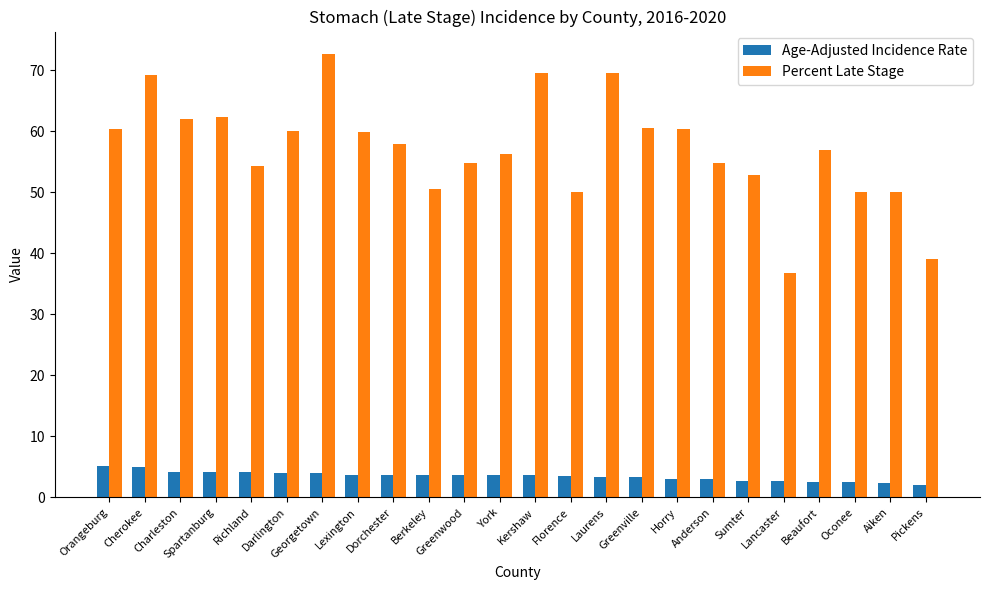

What is the total value across all series at Sumter?

55.6